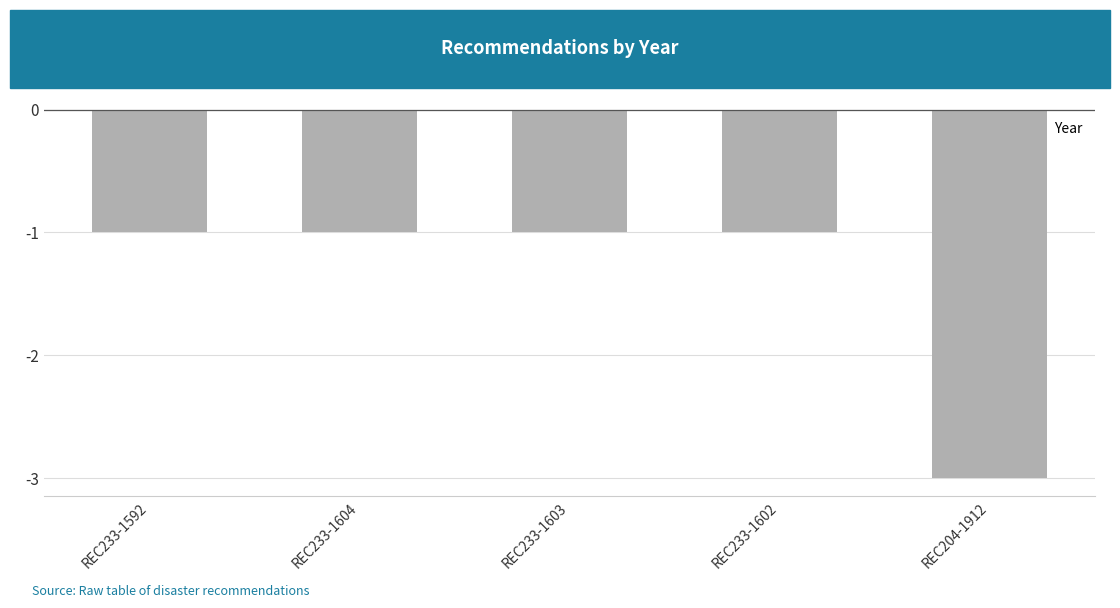

What is the value of the 2nd bar from the left?

-1